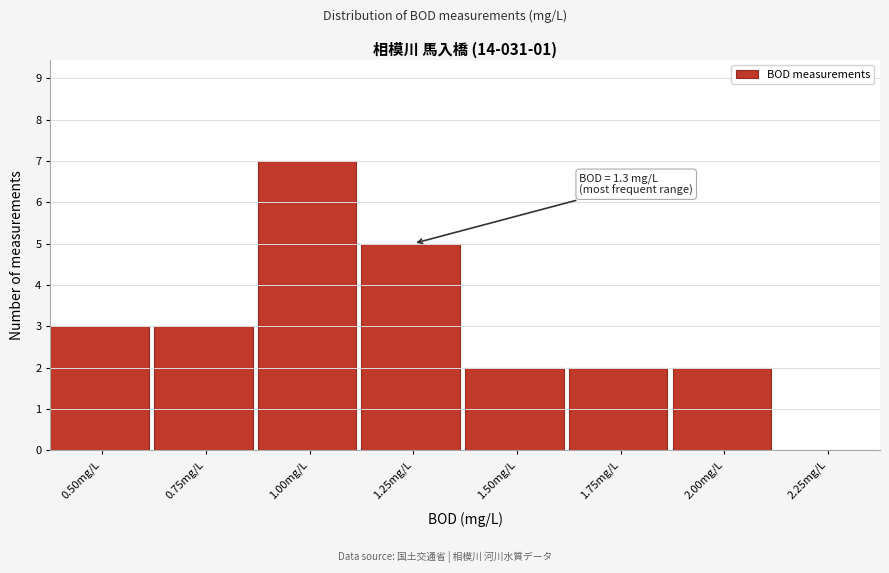

Reading left to right, transcribe all the data shown in this chart.

0.50mg/L=3	0.75mg/L=3	1.00mg/L=7	1.25mg/L=5	1.50mg/L=2	1.75mg/L=2	2.00mg/L=2	2.25mg/L=0